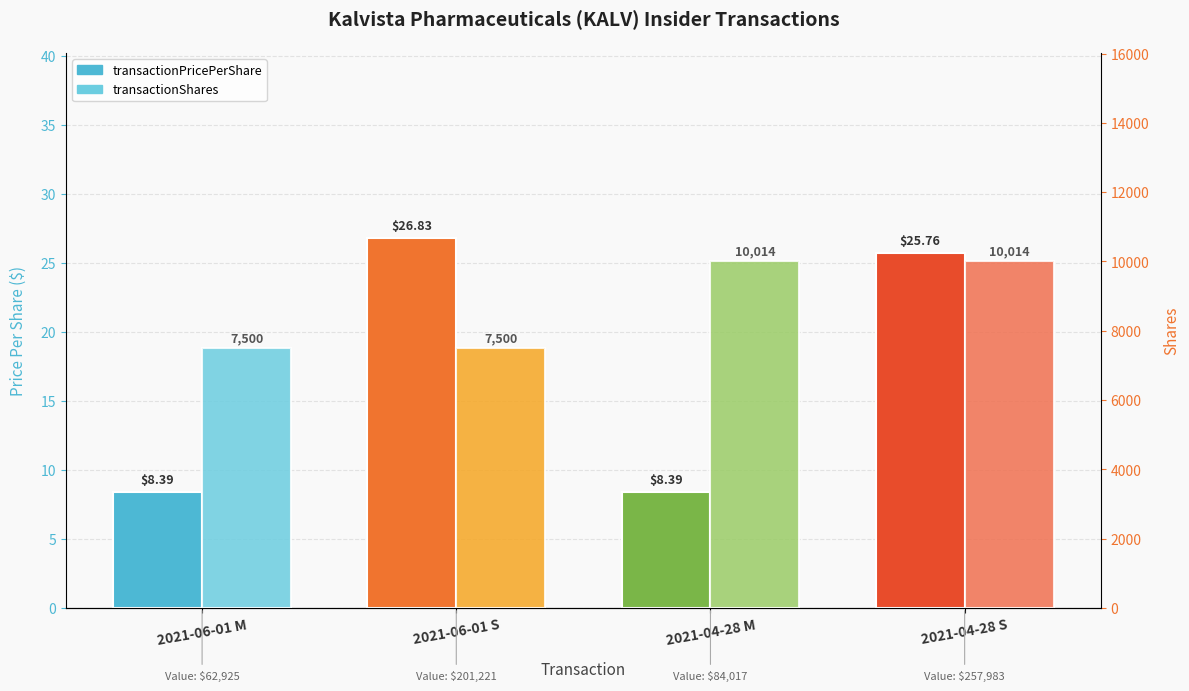

At how many categories does at least one series exceed 452?

4